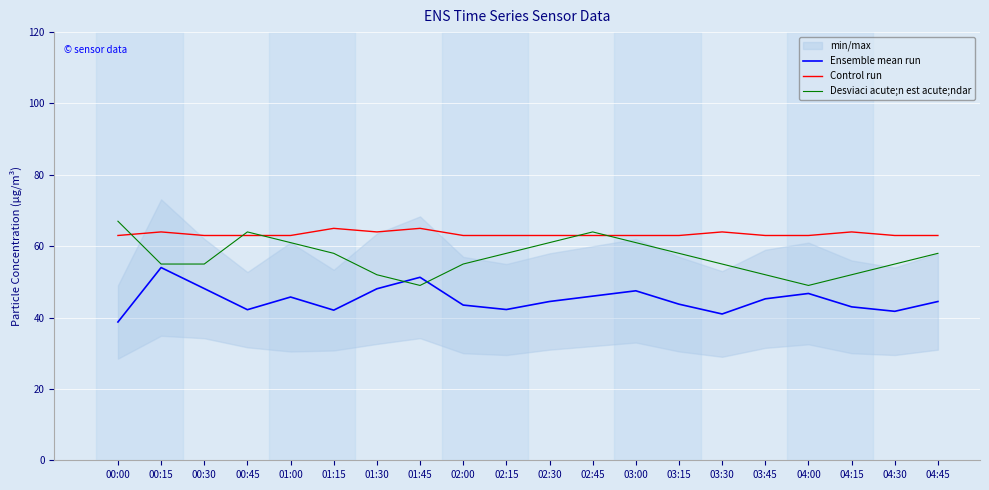

What is the difference between the Control run values at 01:15 and 03:15?

2.0